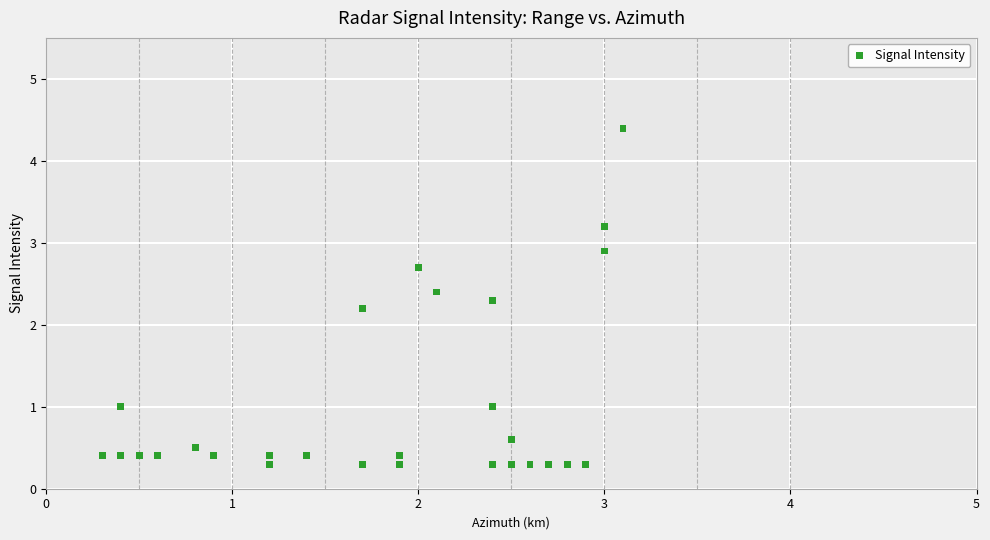

What Y value in the scatter plot is closest to 2?

2.2